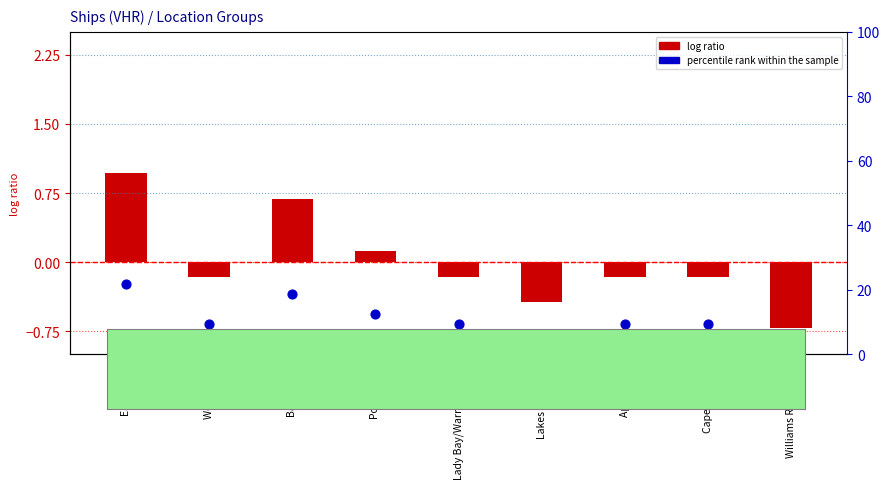

Which series reaches the minimum Y coordinate?

log ratio